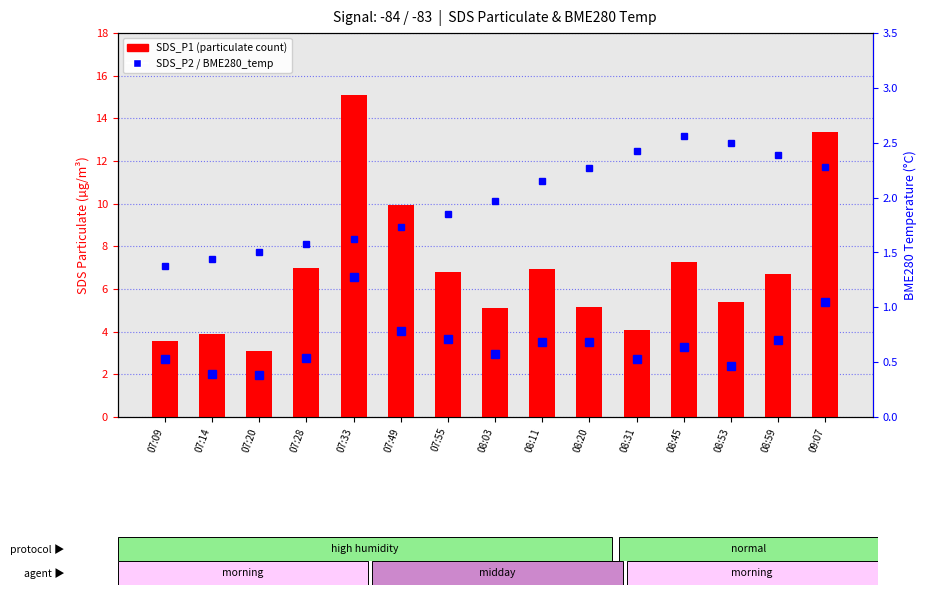

What is the sum of the SDS_P1 values at 07:20 and 08:45?

10.3